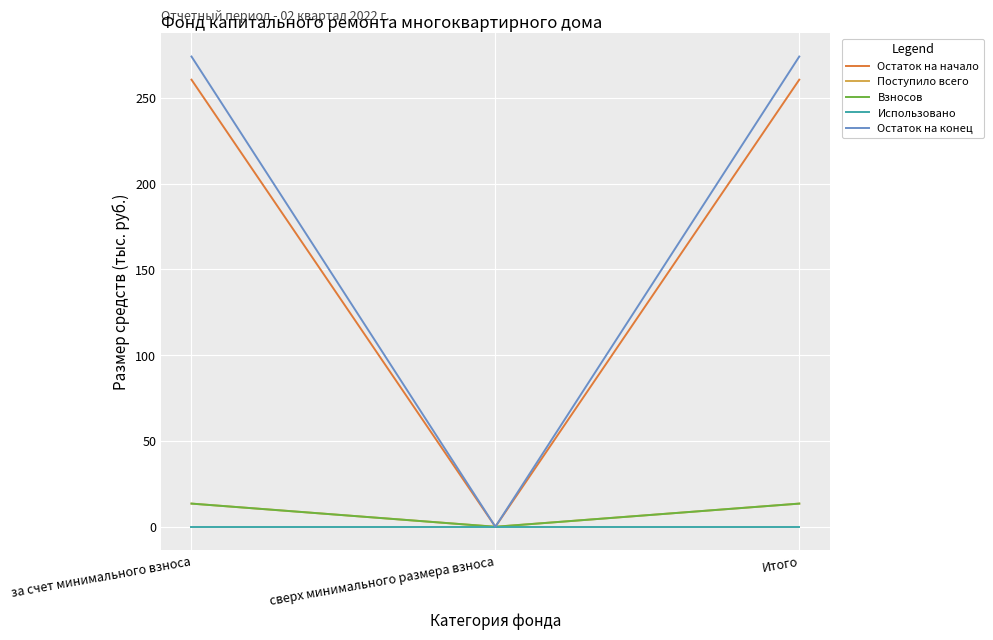

List the series in order of their peak value, lowest first.

Использовано, Поступило всего, Взносов, Остаток на начало, Остаток на конец